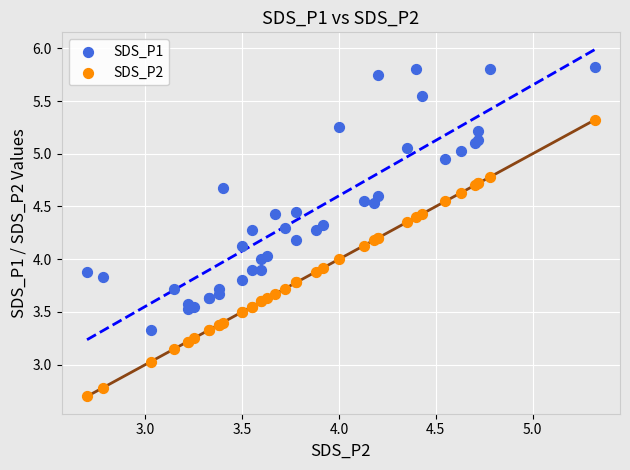

Which series has the widest spread of Y values?

SDS_P2